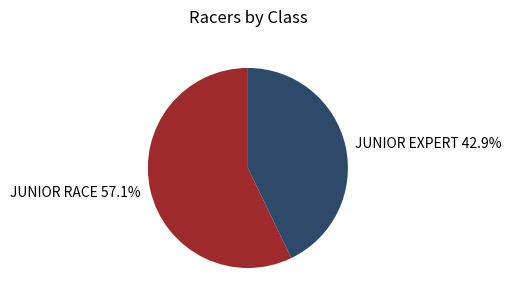

To the nearest percent, what is the difference between the largest and smallest slice percentages?

14%